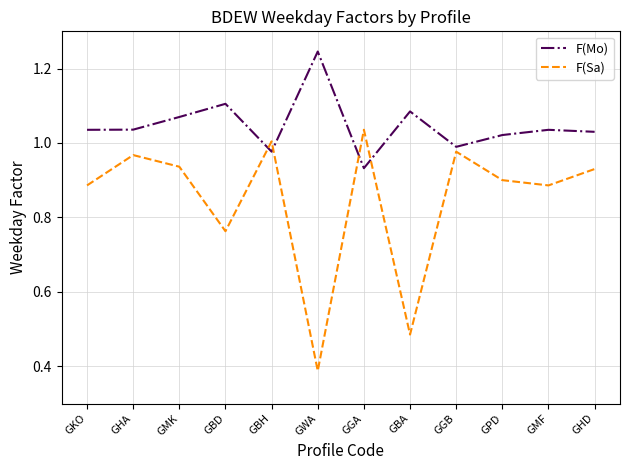

What position from the left is GBH?

5